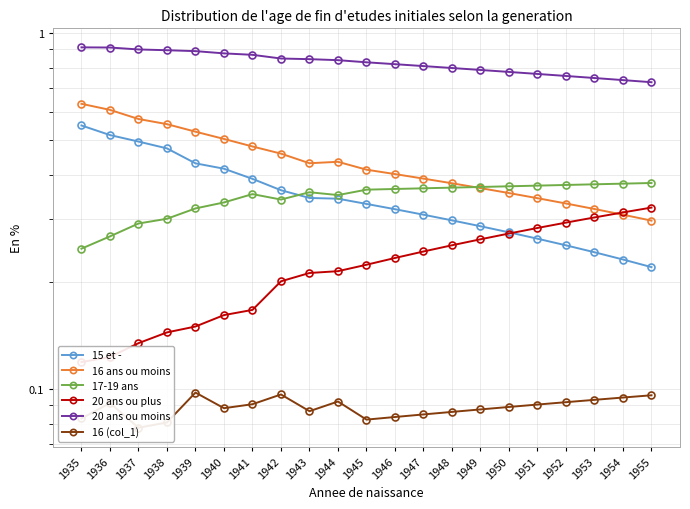

How many 16 ans ou moins values are between 0 and 1?

21